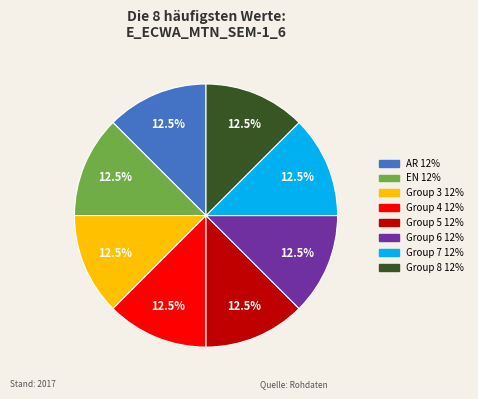

Is there any slice that represents more than half of the pie?

No